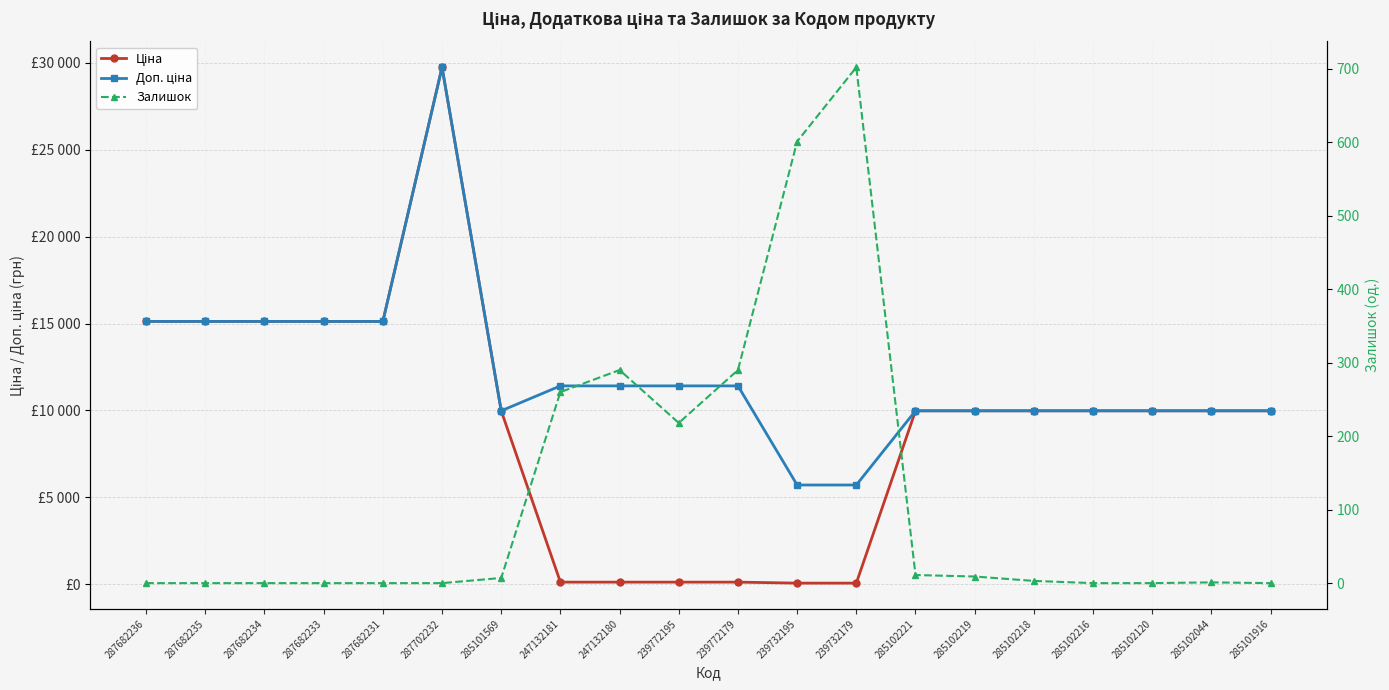

What are all the series names shown in the legend?

Ціна, Доп. ціна, Залишок